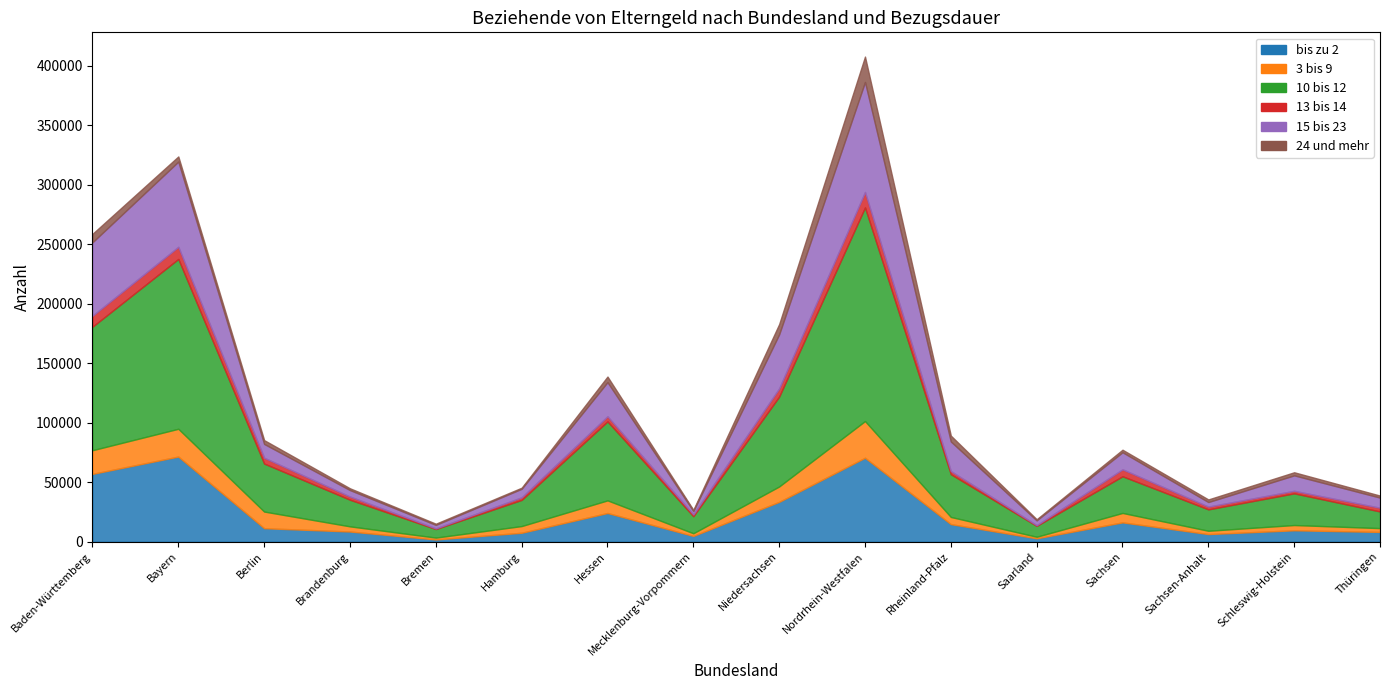

True or false: 3 bis 9 and 24 und mehr intersect in this chart.

False